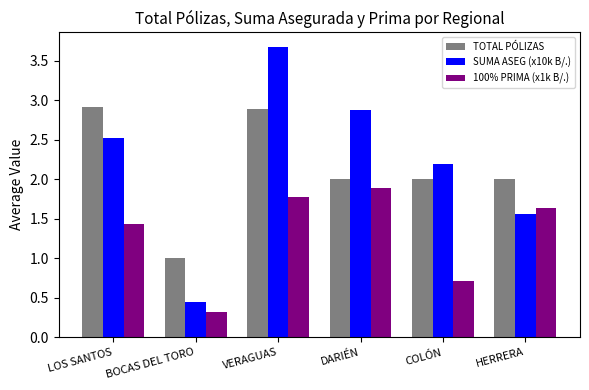

What position from the left is LOS SANTOS?

1